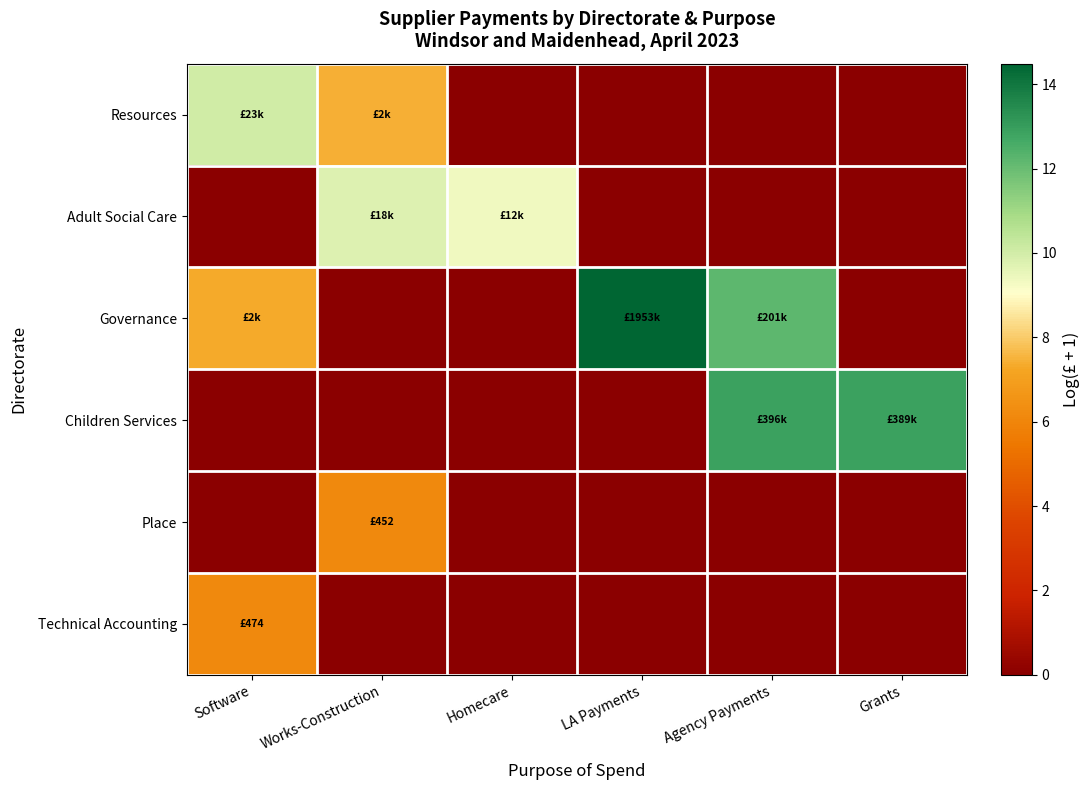

What is the spread (max minus min) of values at Grants?

12.9